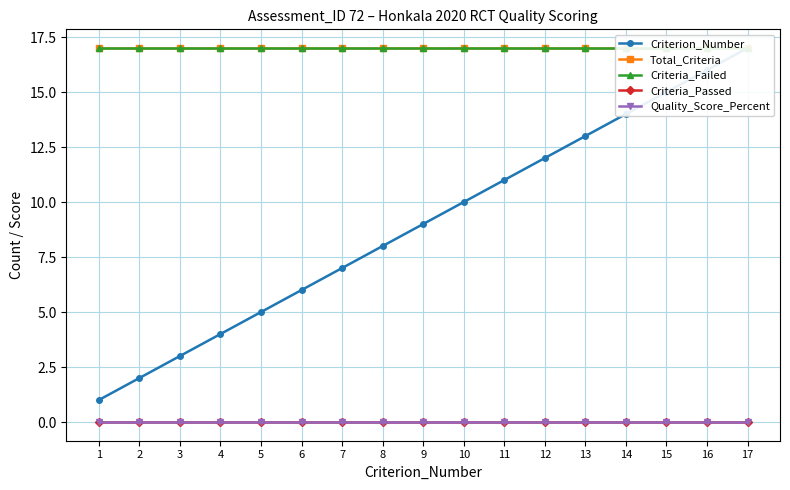

Does the chart have visible grid lines?

Yes